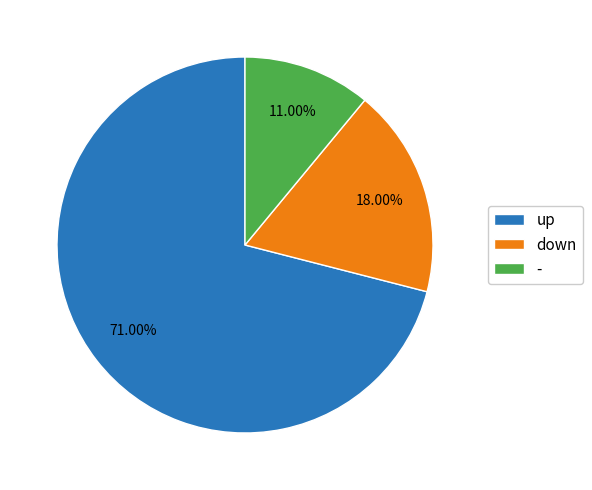

Which has a higher value, up or down?

up